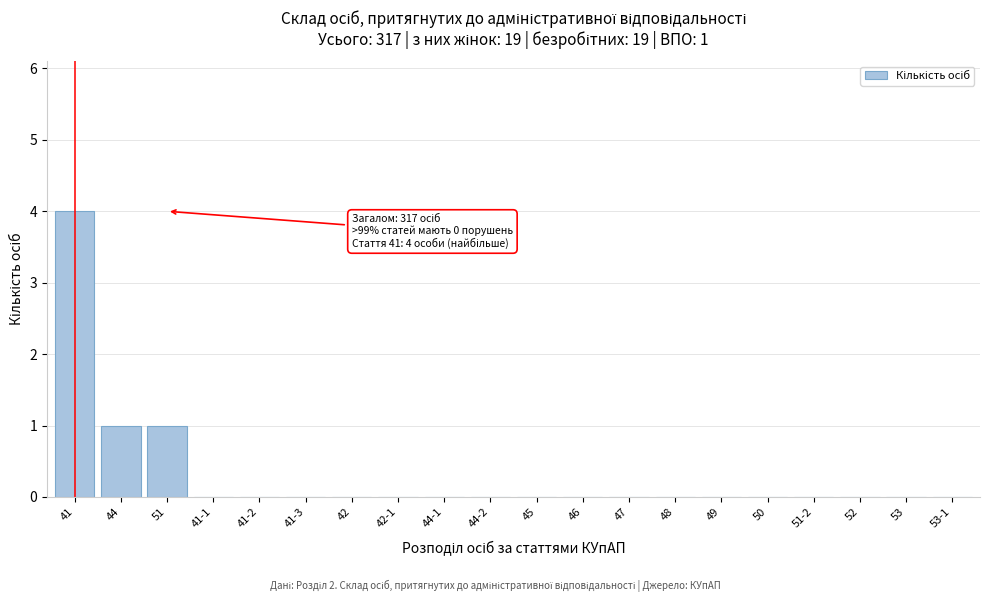

Reading left to right, transcribe all the data shown in this chart.

41=4	44=1	51=1	41-1=0	41-2=0	41-3=0	42=0	42-1=0	44-1=0	44-2=0	45=0	46=0	47=0	48=0	49=0	50=0	51-2=0	52=0	53=0	53-1=0